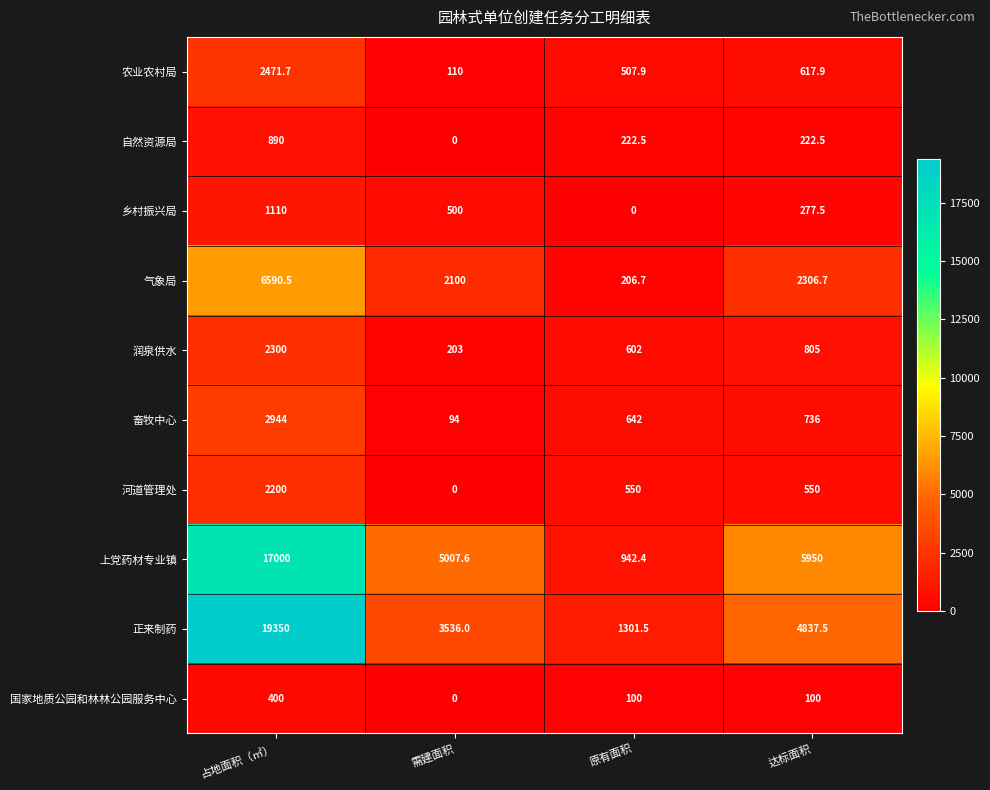

What is the total value across all series at 原有面积?

5075.0